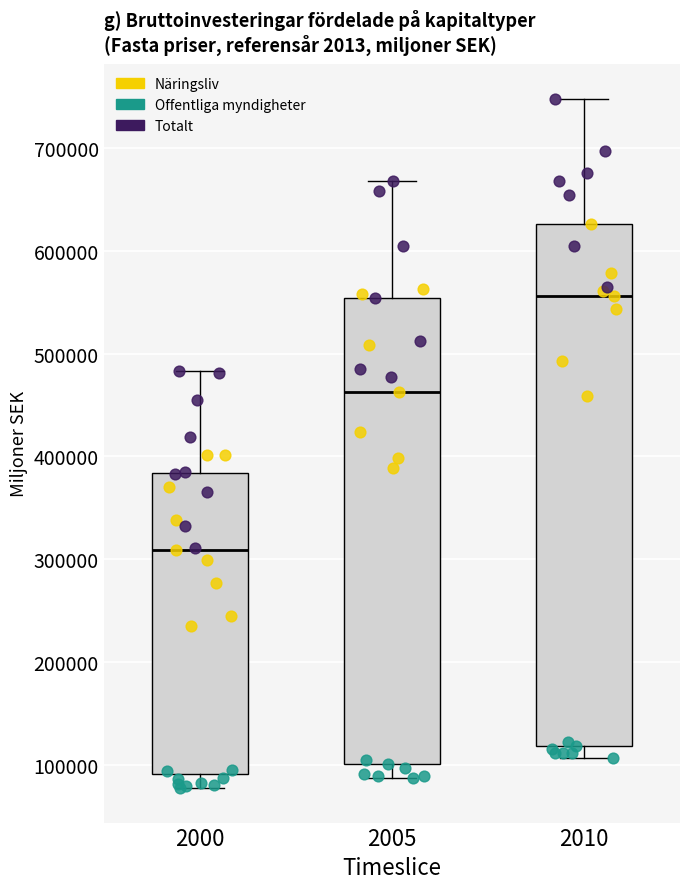

Reading left to right, read every box against the y-axis: the position of its median line, the range the box covers, and the ends of its whiskers. The values are not printed on the chart, so give them approximately, as read against the axis.

2000: median 310000, box 90000 to 380000, whiskers 80000 to 480000
2005: median 460000, box 100000 to 550000, whiskers 90000 to 670000
2010: median 560000, box 120000 to 630000, whiskers 110000 to 750000